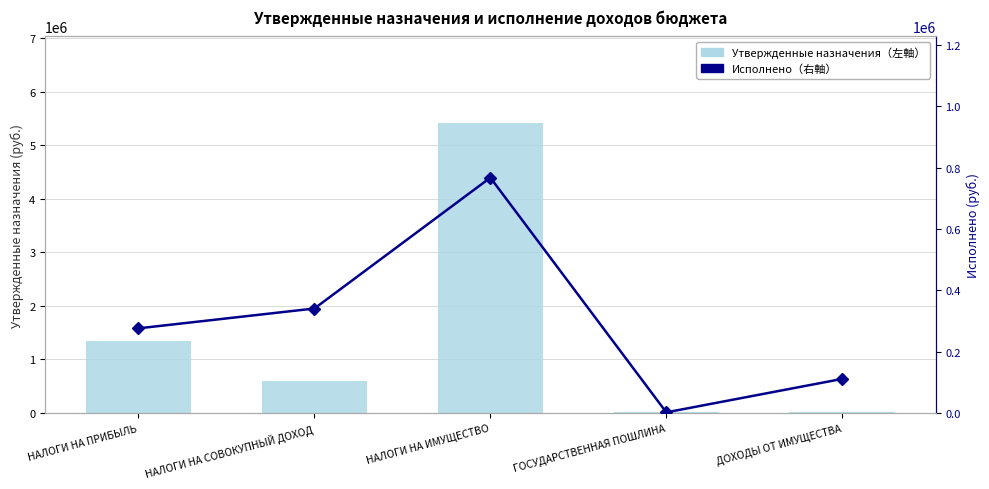

What is the maximum value for Исполнено（右軸）?

767232.8